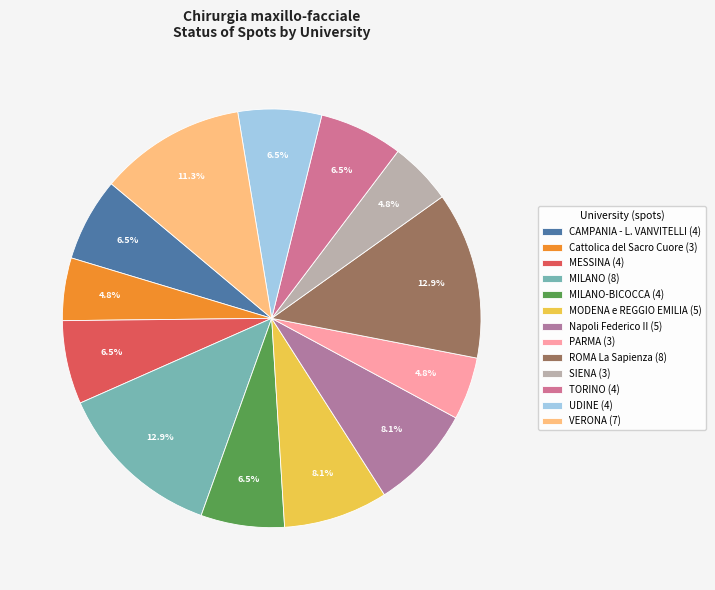

To the nearest percent, what is the difference between the largest and smallest slice percentages?

8%